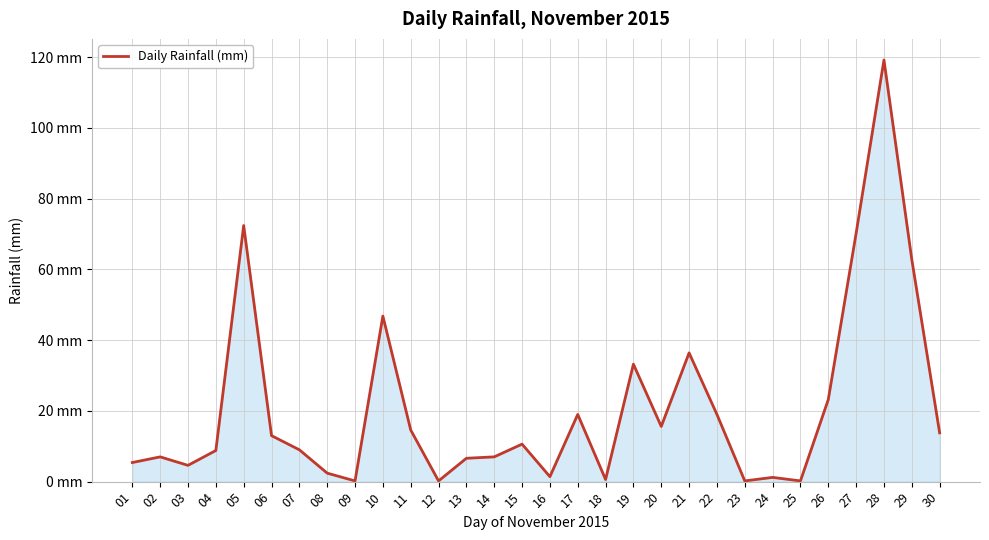

Does the chart have visible grid lines?

Yes